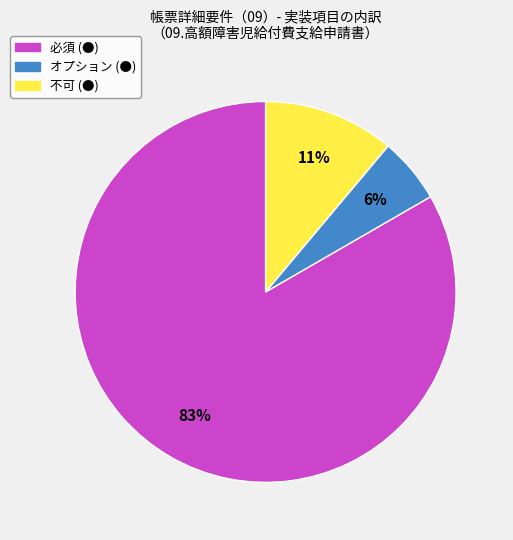

Rank the categories by value from lowest to highest.

オプション, 不可, 必須 (●)